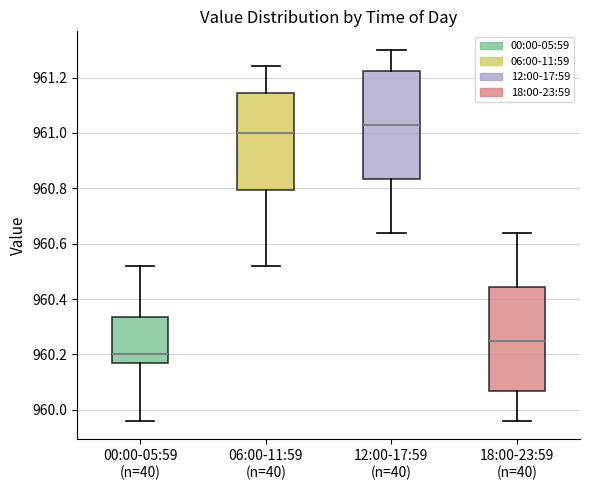

Which box has the highest median line?

12:00-17:59 (n=40)